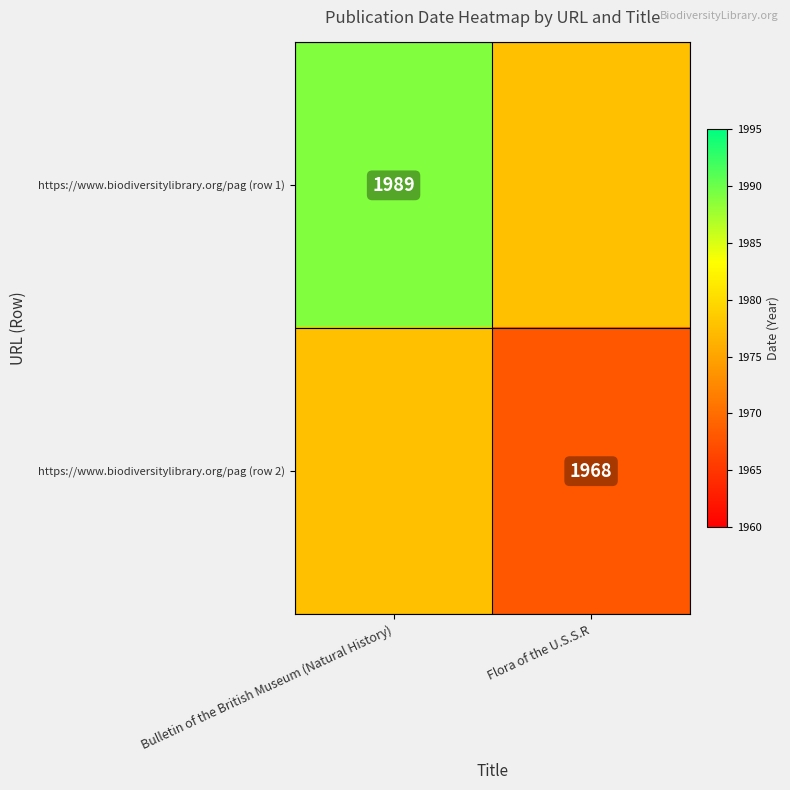

True or false: https://www.biodiversitylibrary.org/pag (row 1) has a value of 1989.0 at Bulletin of the British Museum (Natural History).

True